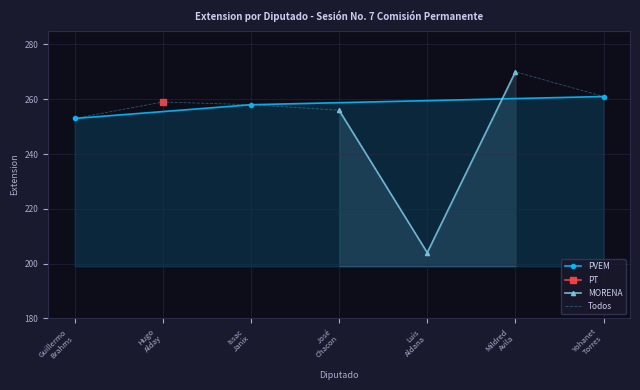

Count the PVEM values in the range 253 to 261.

3